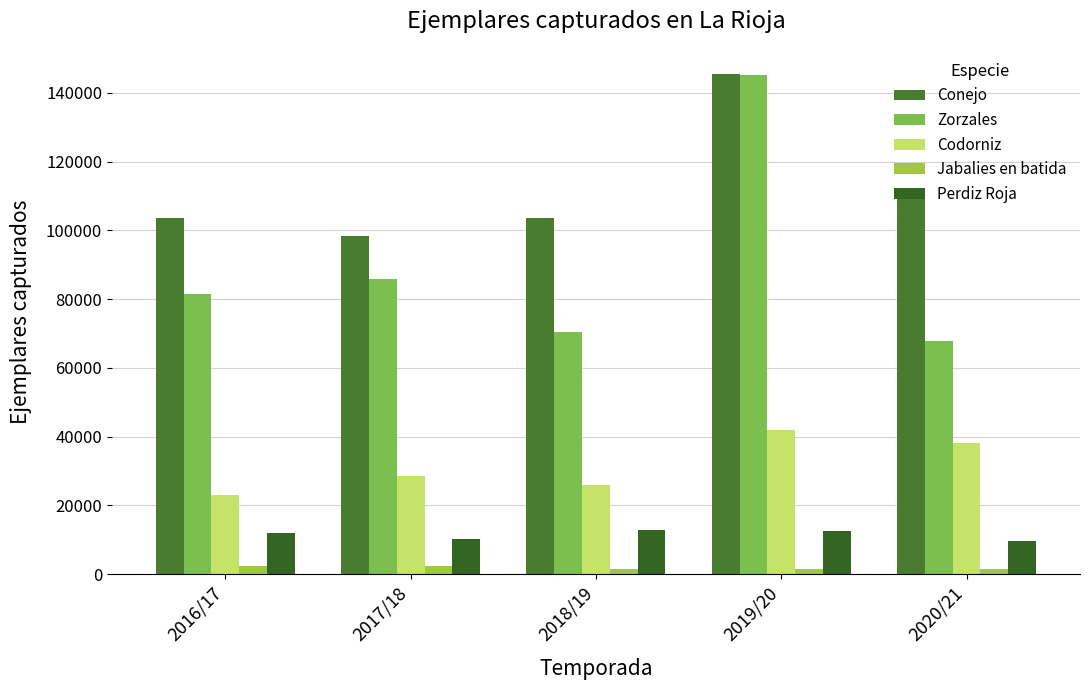

Rank the series at 2016/17 from highest to lowest value.

Conejo, Zorzales, Codorniz, Perdiz Roja, Jabalies en batida